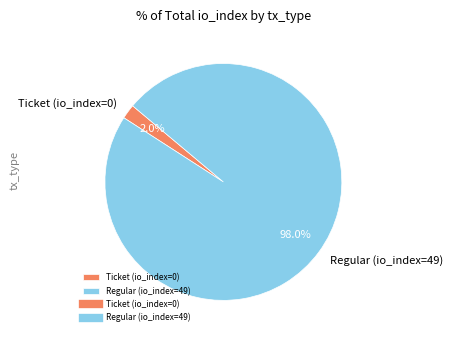

Rank the categories by value from lowest to highest.

Ticket (io_index=0), Regular (io_index=49)